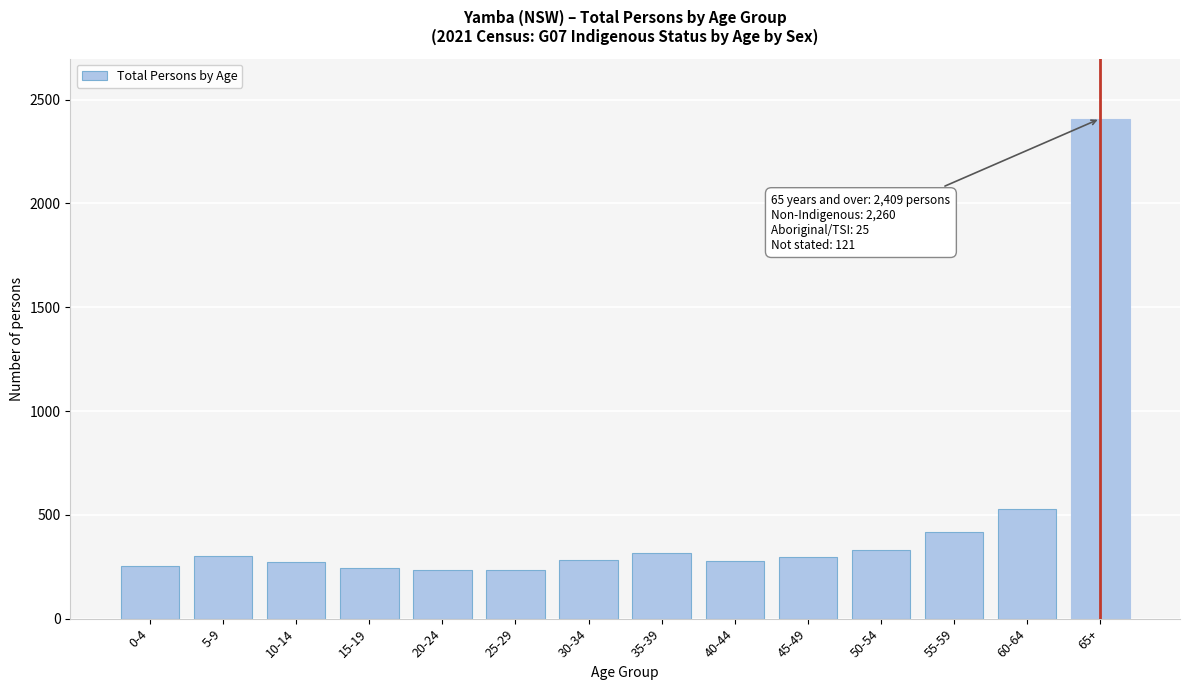

Where is the data nearest to the value 1320?

60-64